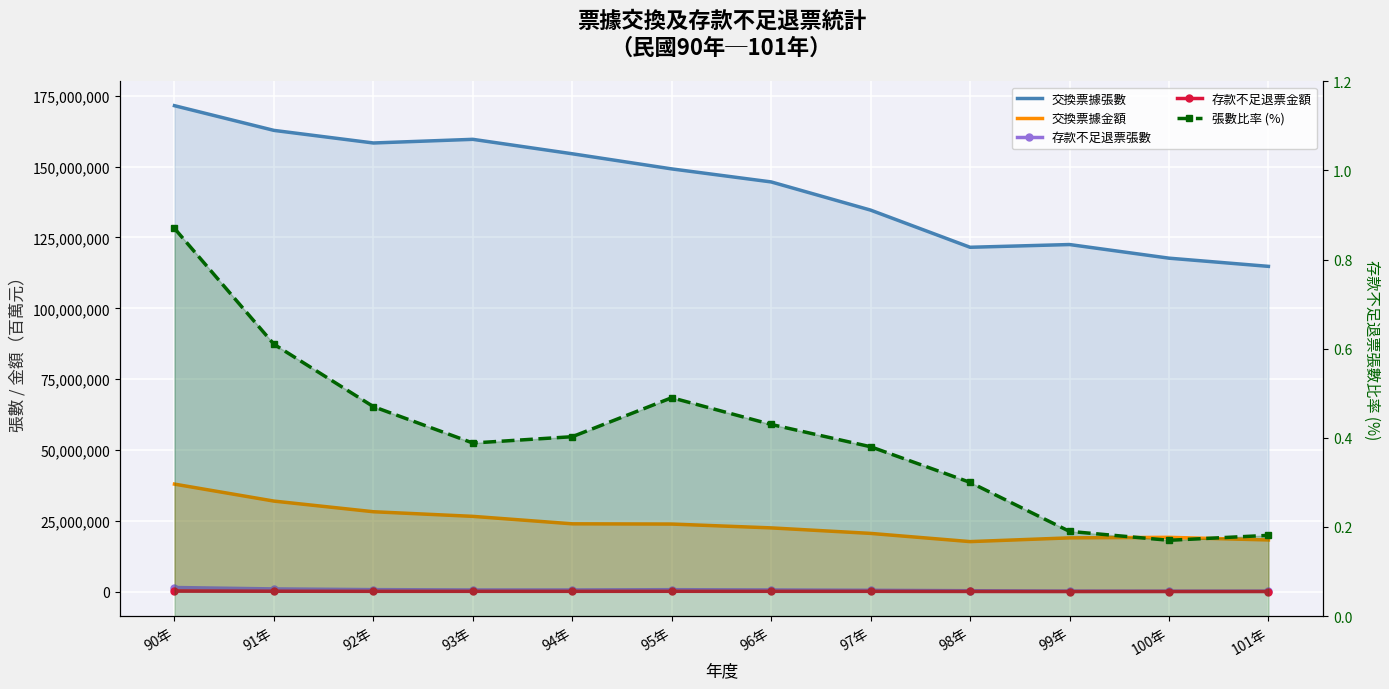

Which has a higher value, 91年 or 99年?

91年